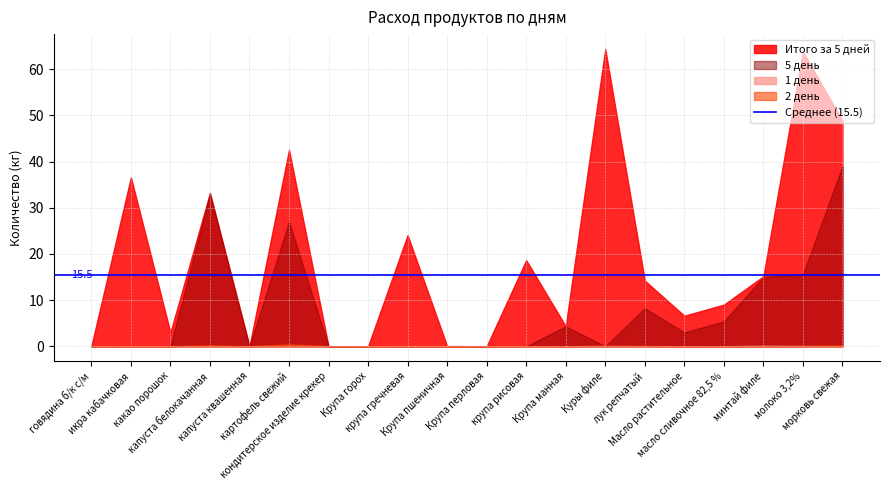

How many distinct data groups are displayed?

4